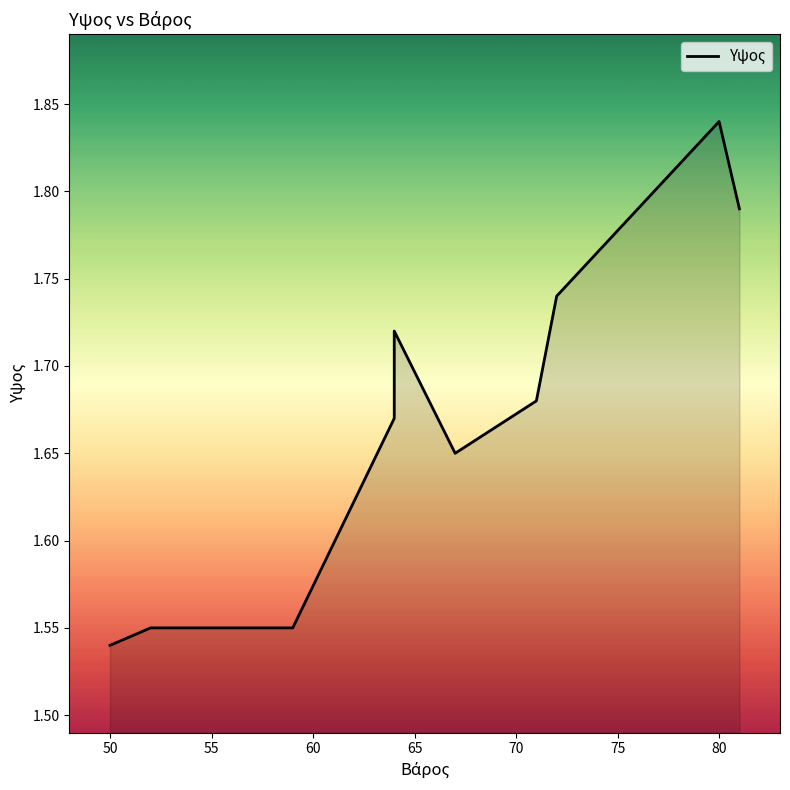

What is the change in value from 50 to 65?

+0.2